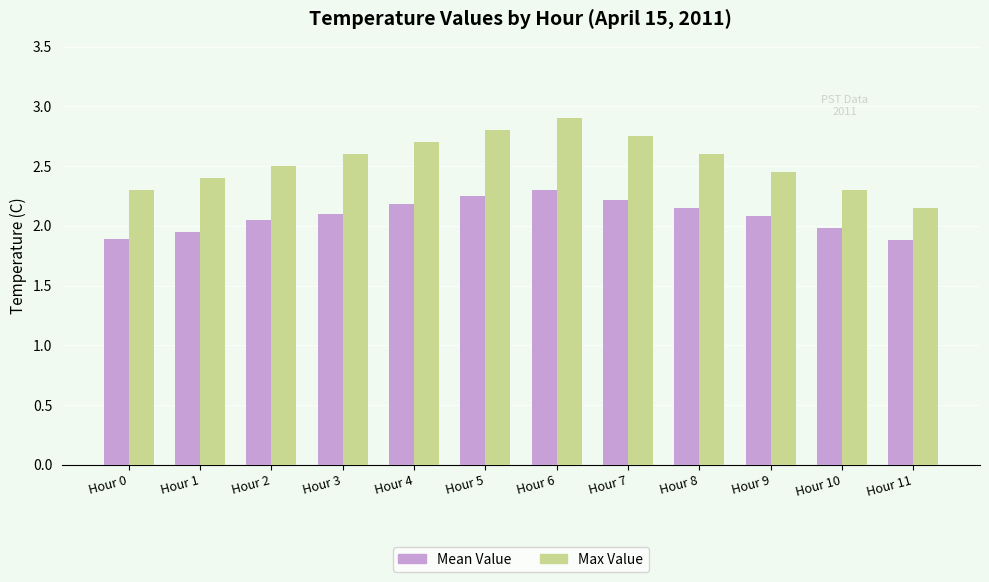

What is the sum of the Max Value values at Hour 10 and Hour 2?

4.8